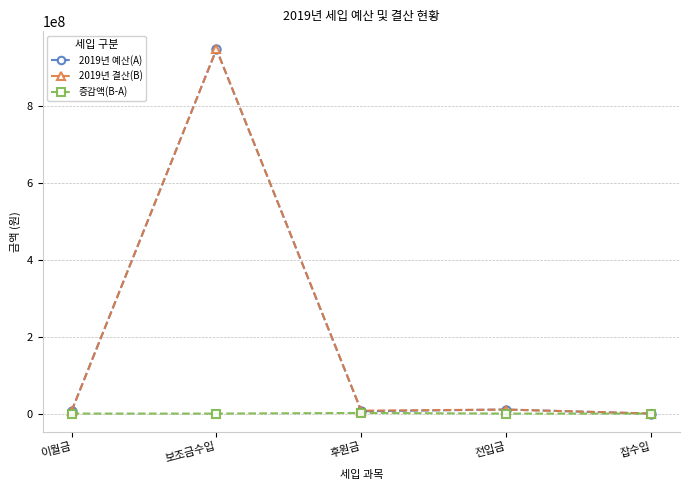

At how many categories does at least one series exceed 750585716?

1